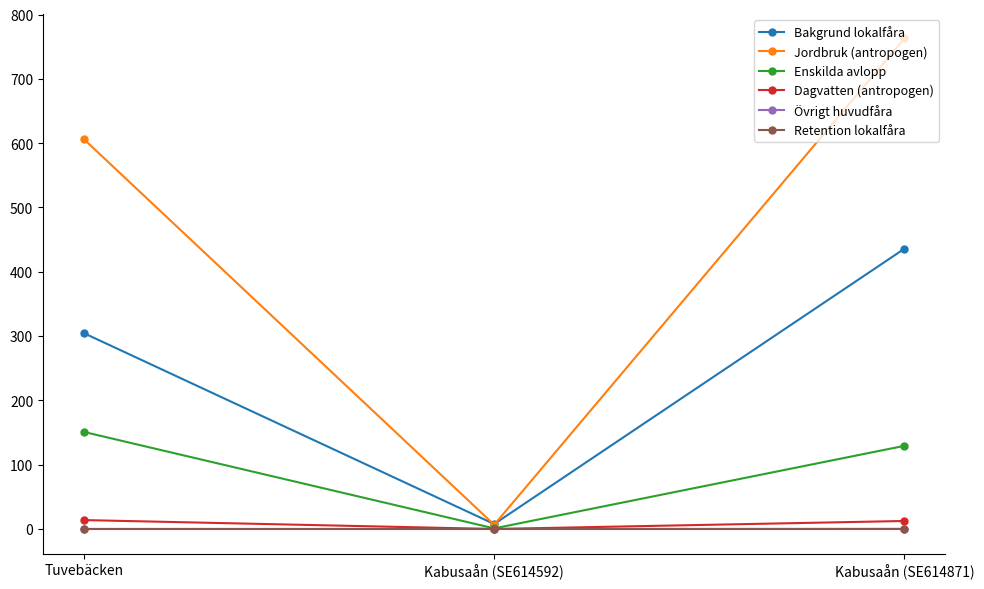

Which category has the highest value in the Enskilda avlopp series?

Tuvebäcken